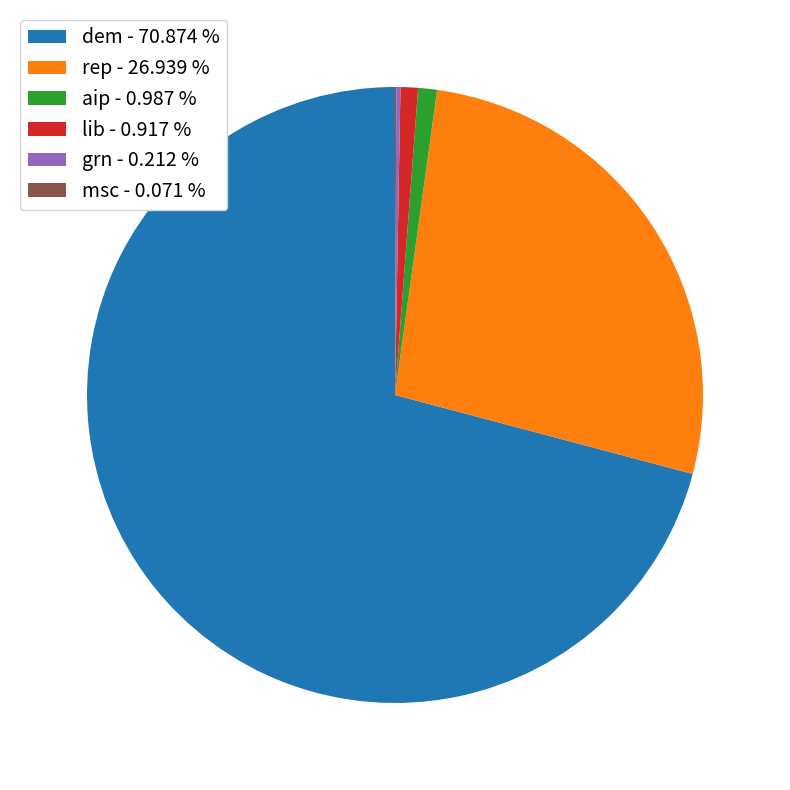

Do lib - 0.917 % and aip - 0.987 % together represent more than half of the pie?

No